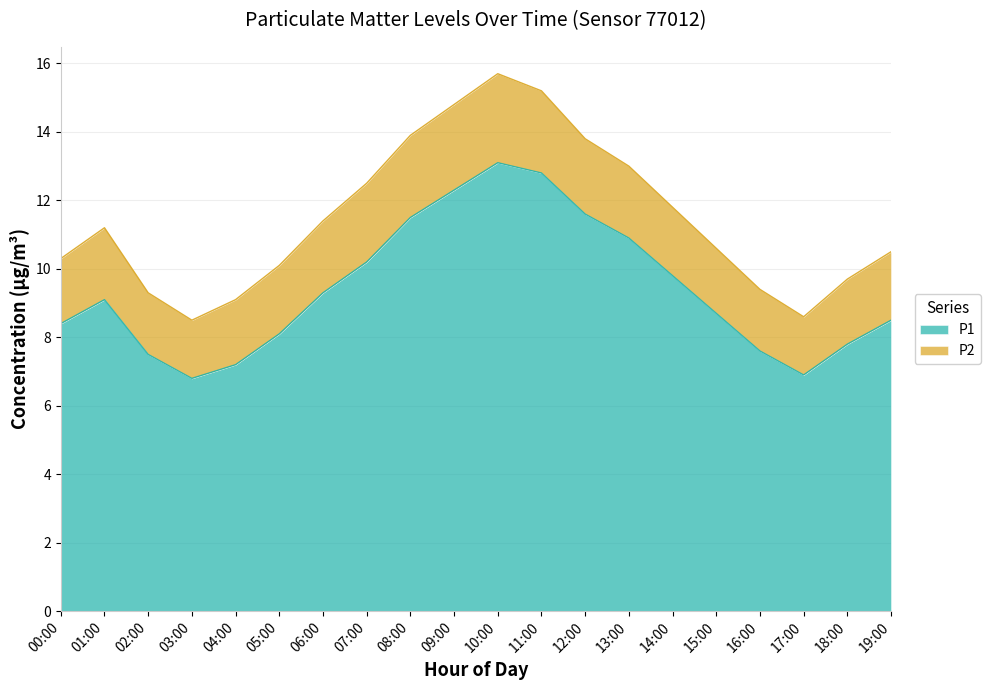

What is the difference between the maximum and minimum values?

6.3